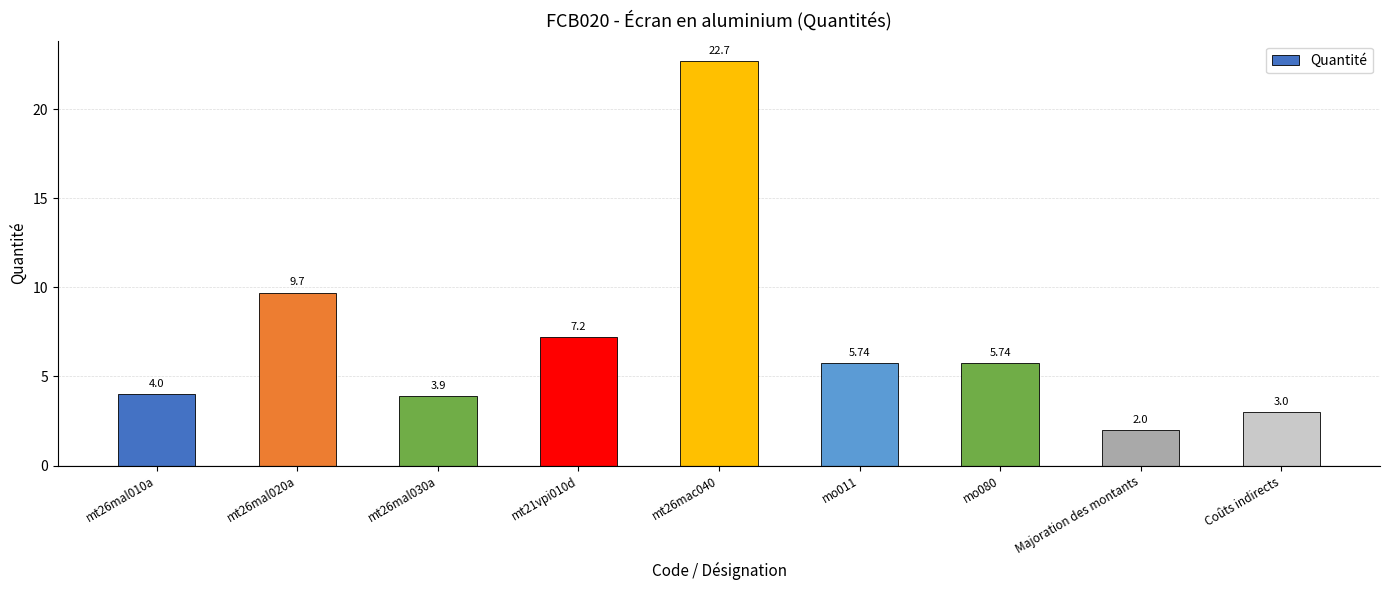

How many data points are above 5?

5